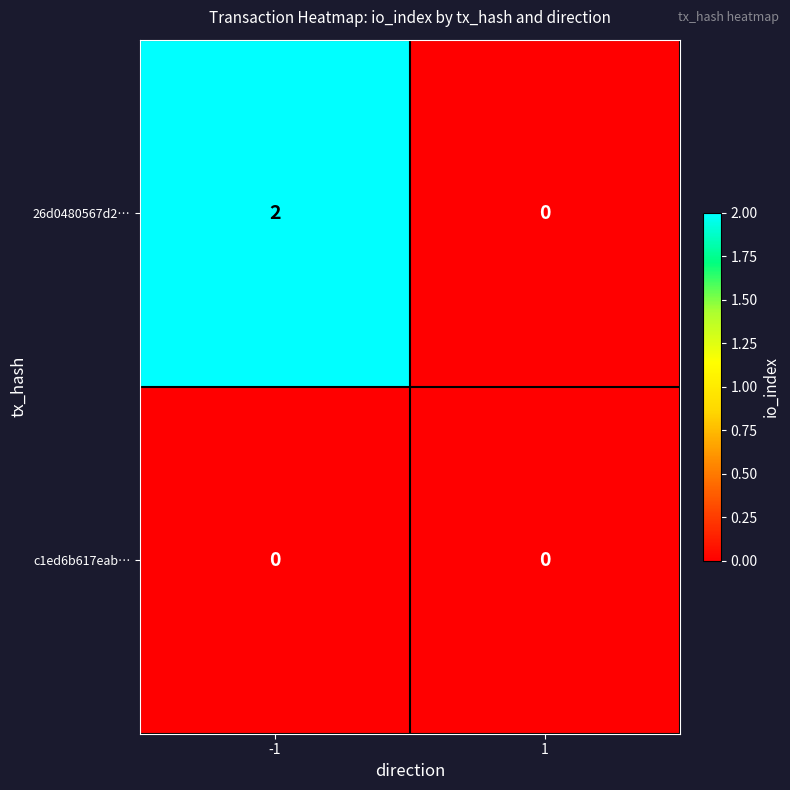

At which category is the sum across all series the highest?

-1